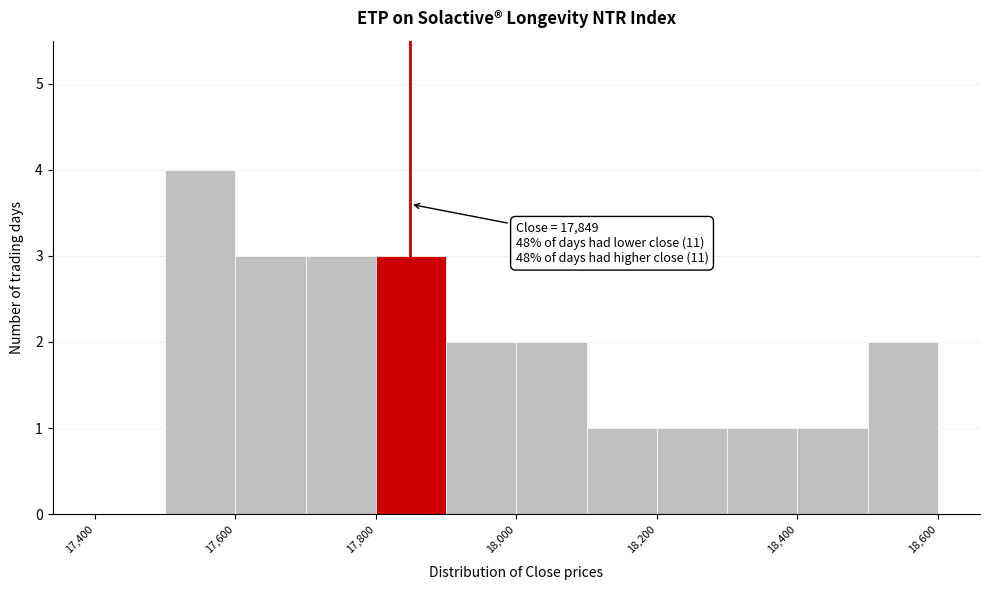

Over which range of the x-axis is the bar tallest?

17500 to 17600